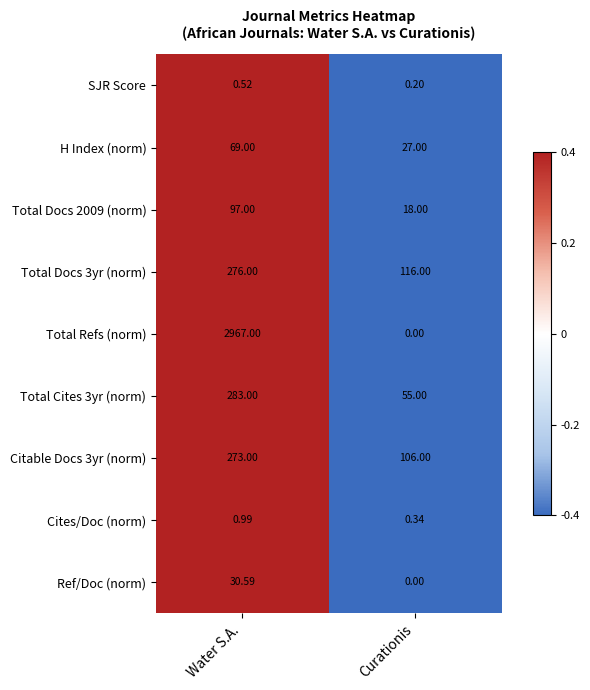

Rank the categories by Ref/Doc (norm) value from highest to lowest.

Water S.A., Curationis